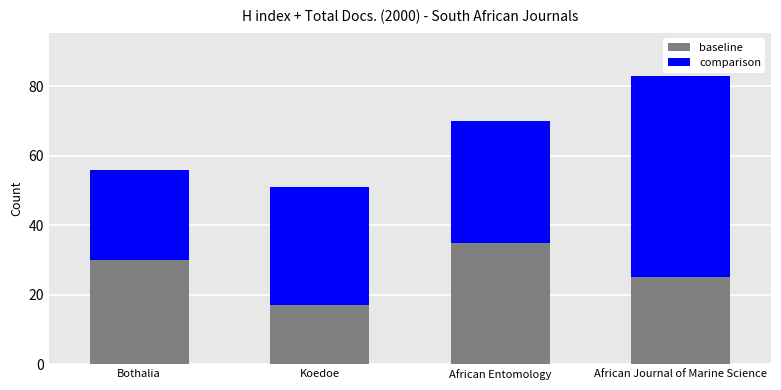

Read the baseline value at African Entomology.

35